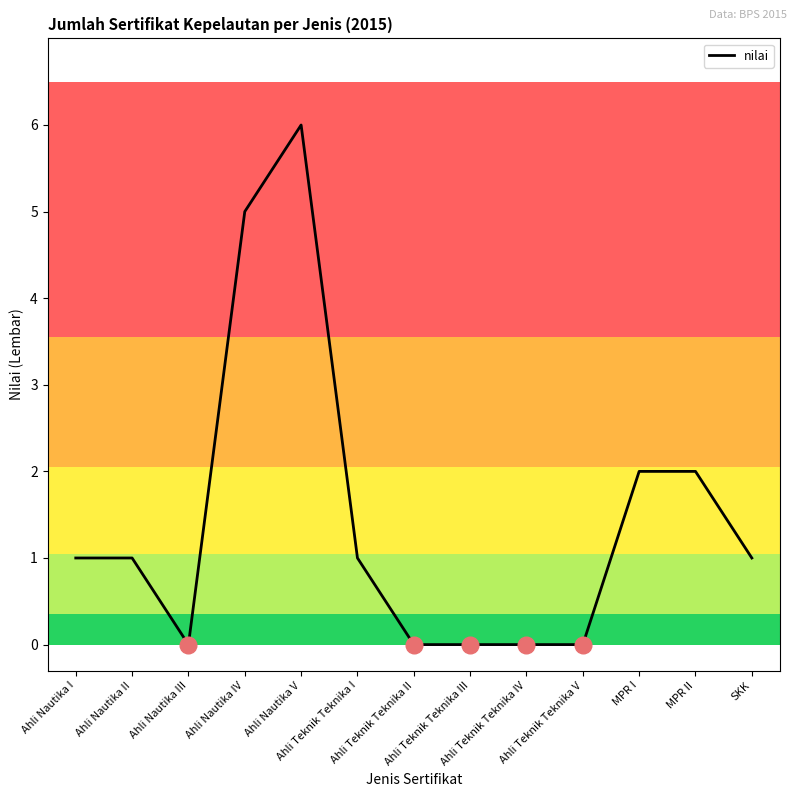

What is the maximum value shown in the chart?

6